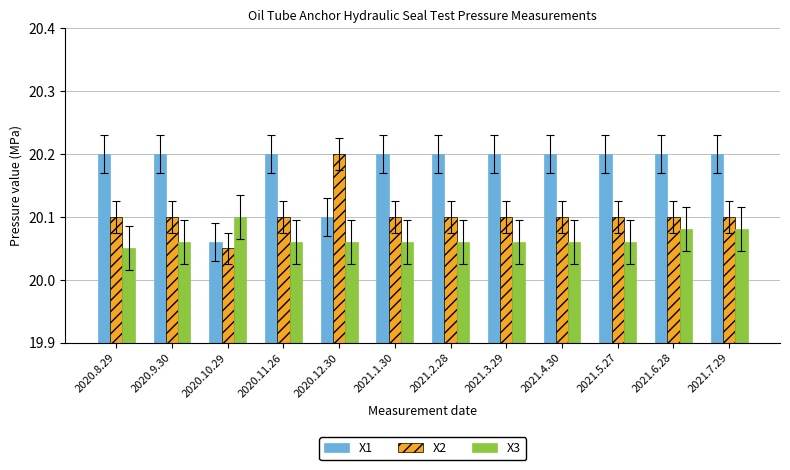

Is it true that X1 equals 20.2 at 2021.3.29?

True